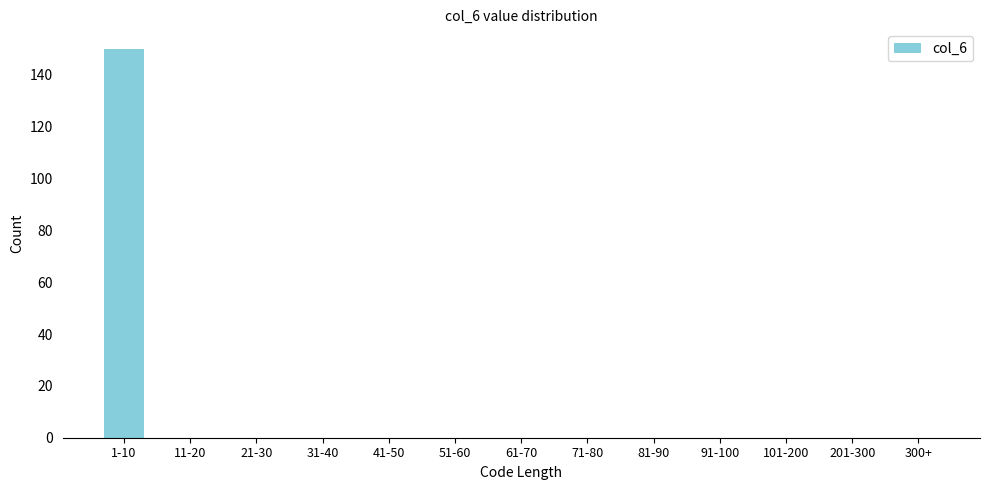

Reading left to right, what are all the values shown in this chart?

1-10=150	11-20=0	21-30=0	31-40=0	41-50=0	51-60=0	61-70=0	71-80=0	81-90=0	91-100=0	101-200=0	201-300=0	300+=0